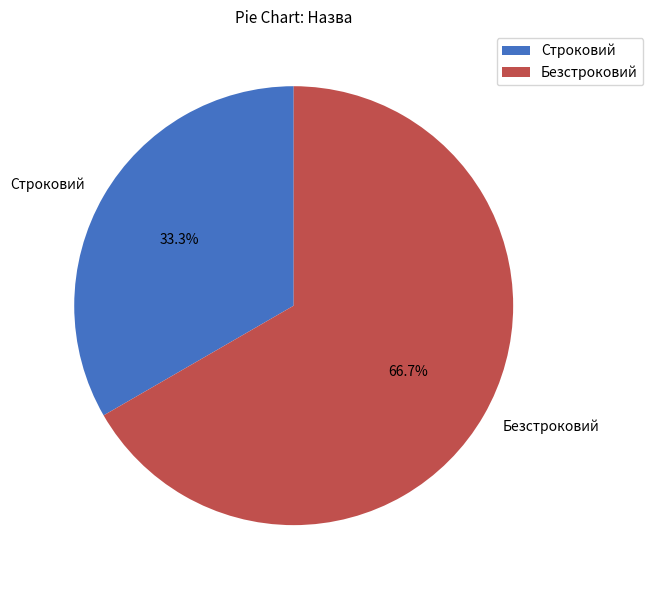

To the nearest percent, what percentage of the pie is Безстроковий?

67%